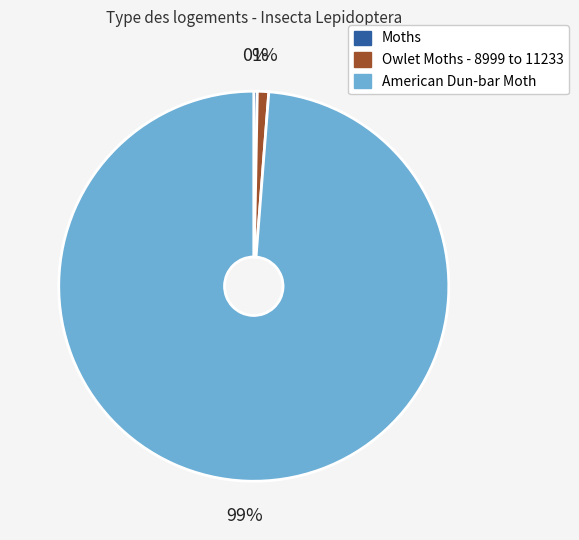

Between Moths and American Dun-bar Moth, which is larger?

American Dun-bar Moth